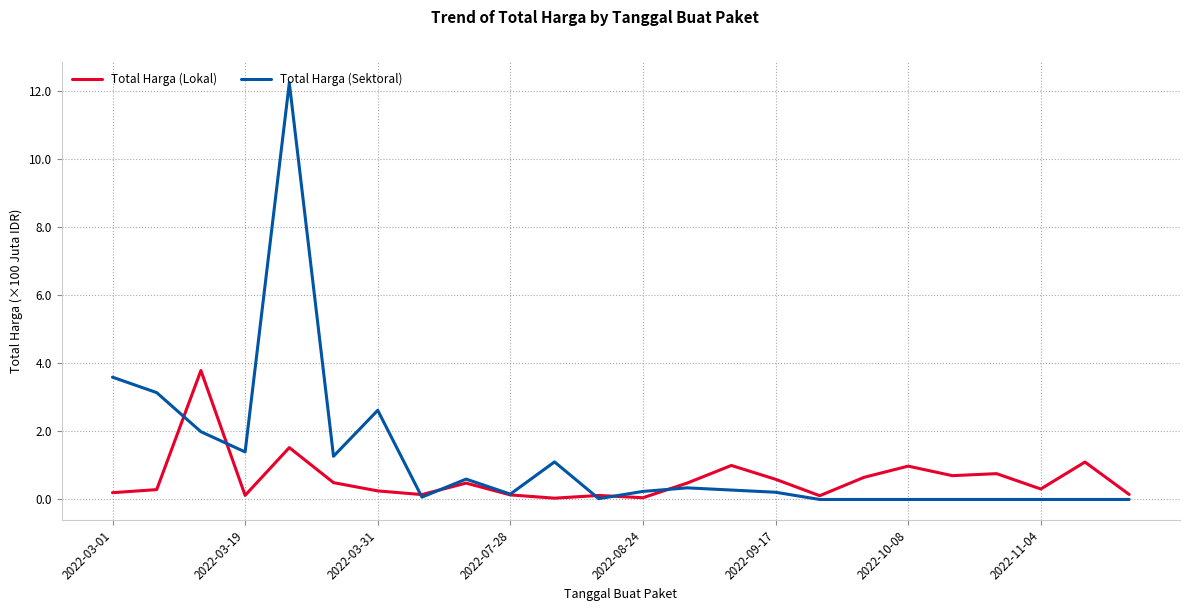

List the series in order of their overall mean, highest first.

Total Harga (Sektoral), Total Harga (Lokal)